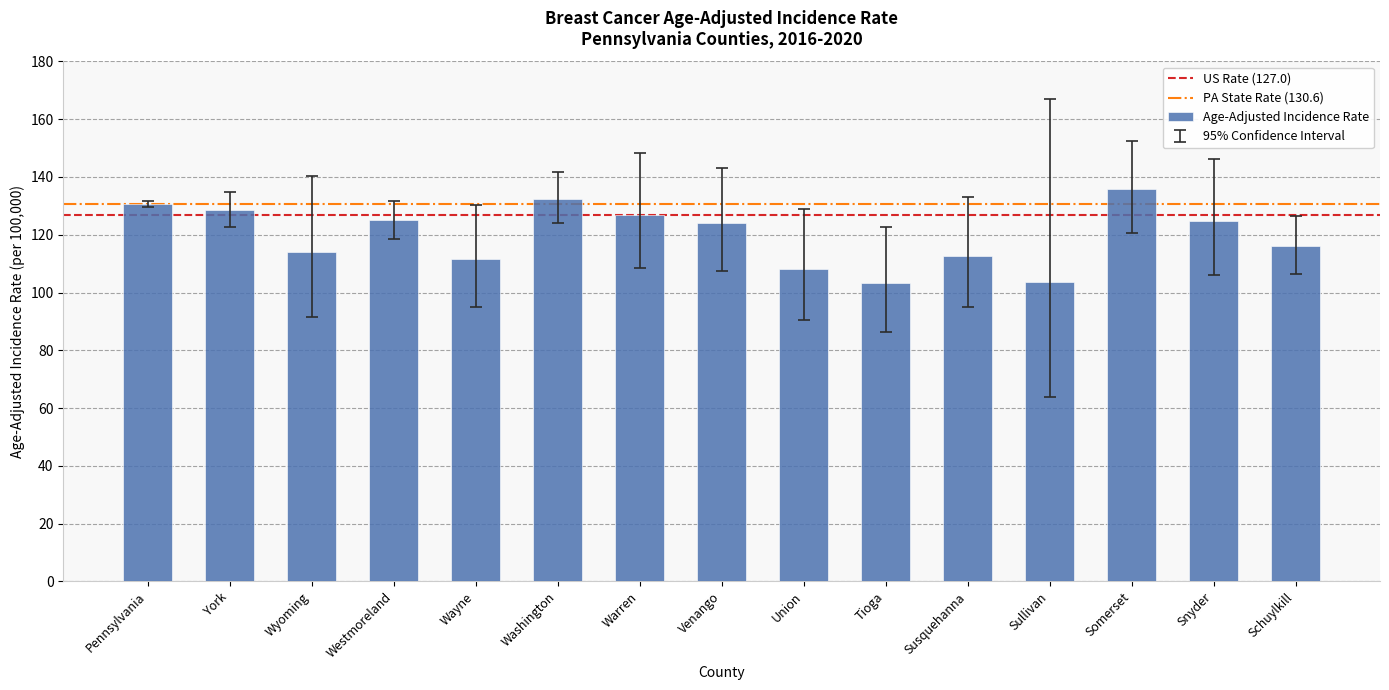

What is the change in value from Venango to Schuylkill?

-8.2